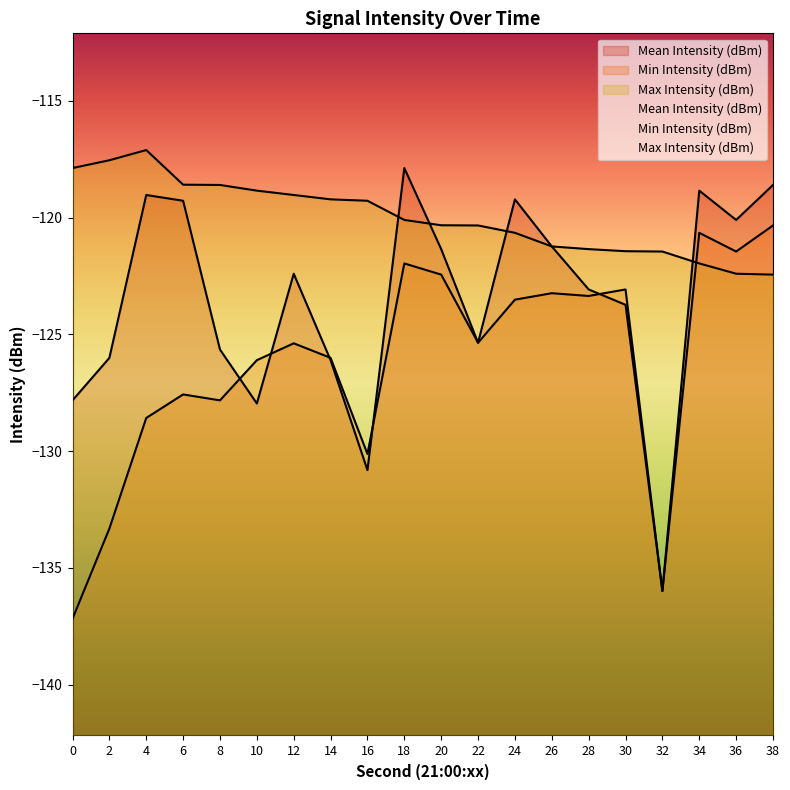

Rank the series by their maximum value, from lowest to highest.

Min Intensity (dBm), Mean Intensity (dBm), Max Intensity (dBm)